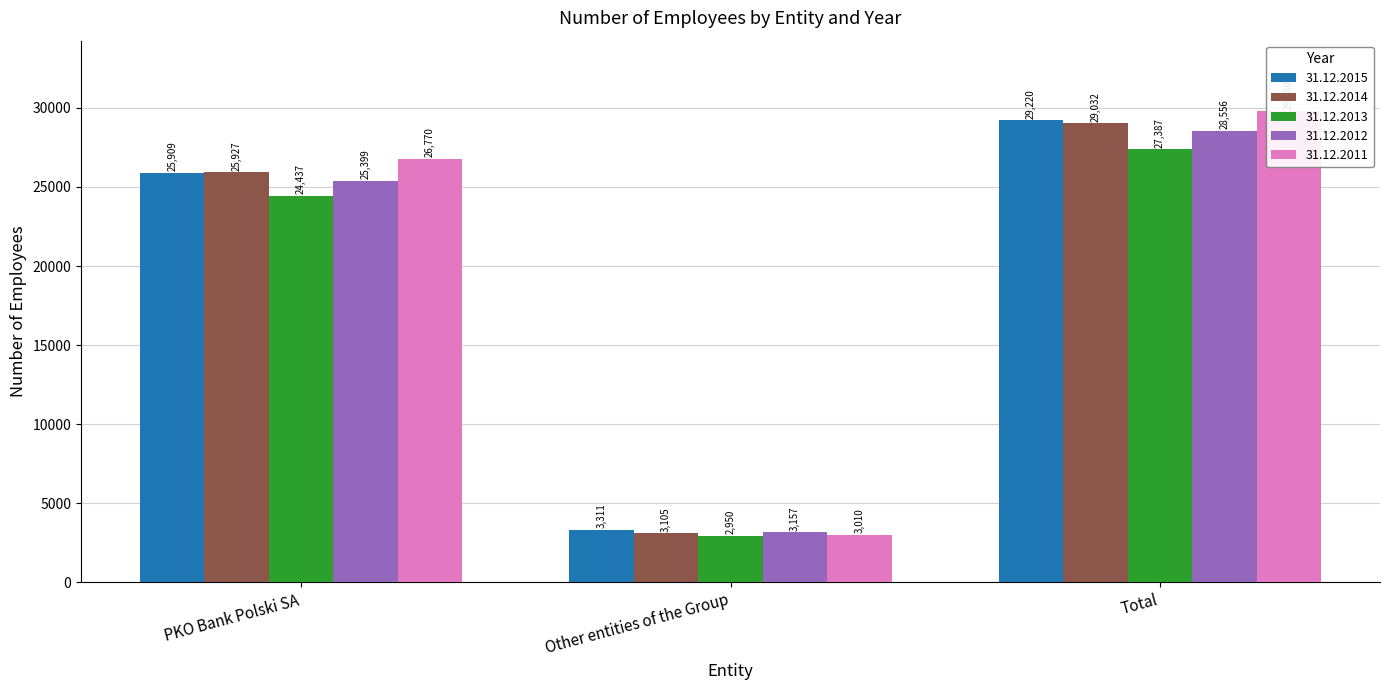

Which series changed the most between Other entities of the Group and Total?

31.12.2011